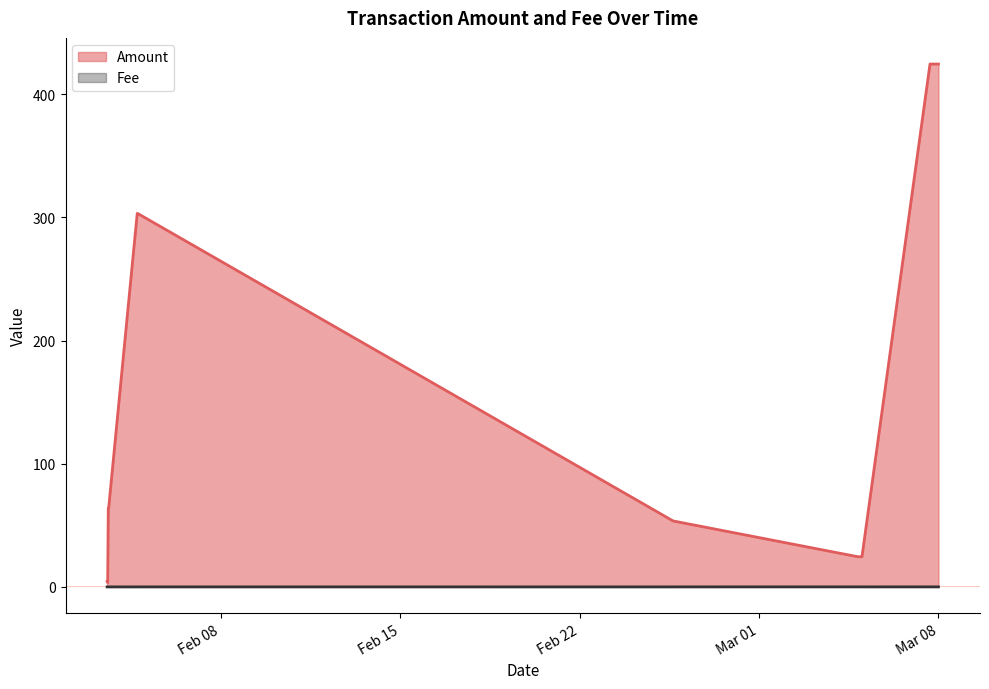

How many series are shown in this chart?

2